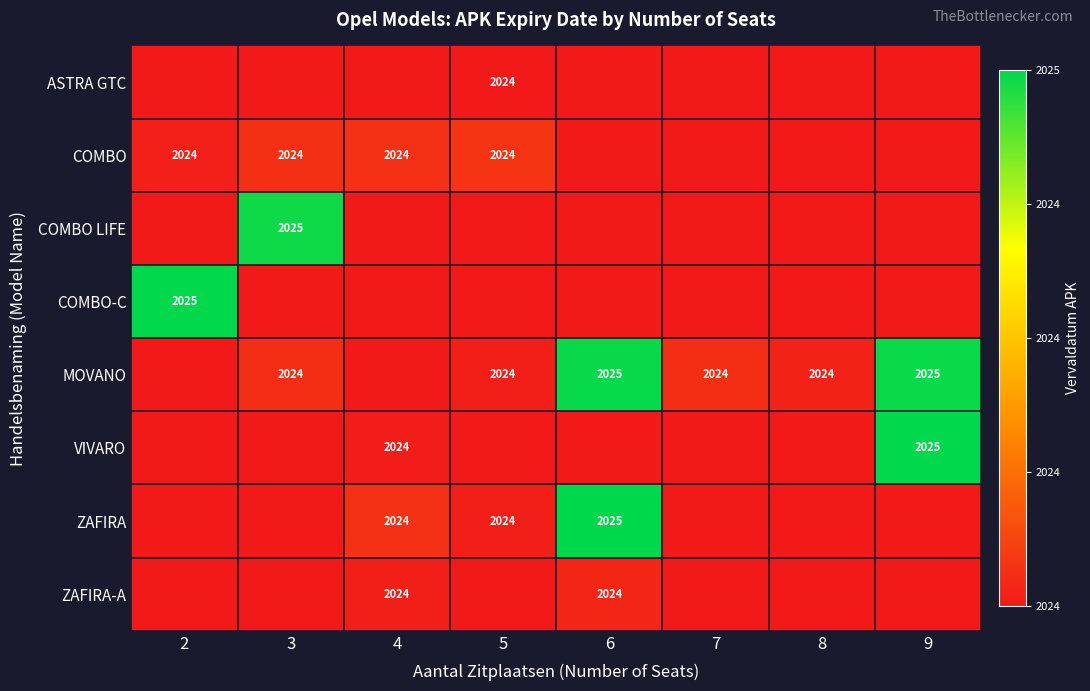

What is the maximum value shown in the chart?

20250430.0